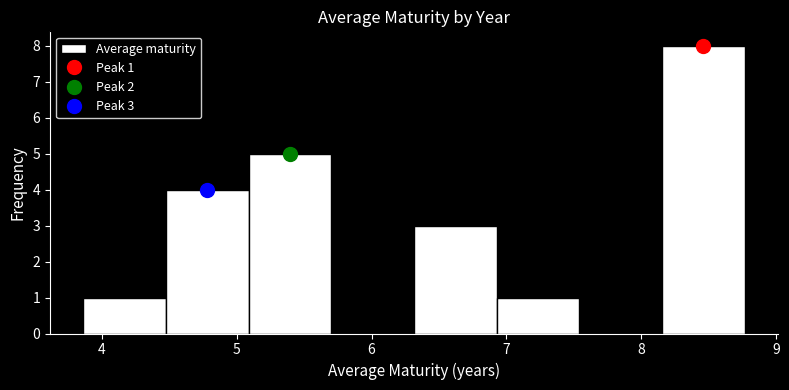

Over which range of the x-axis is the bar tallest?

8.2 to 8.8